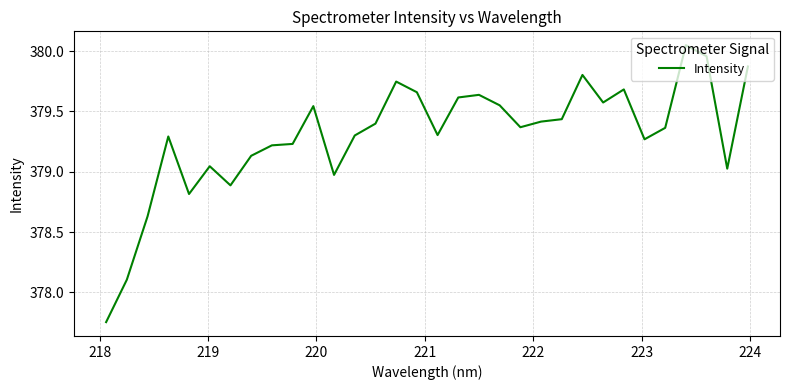

What is the difference between the maximum and minimum values?

2.3